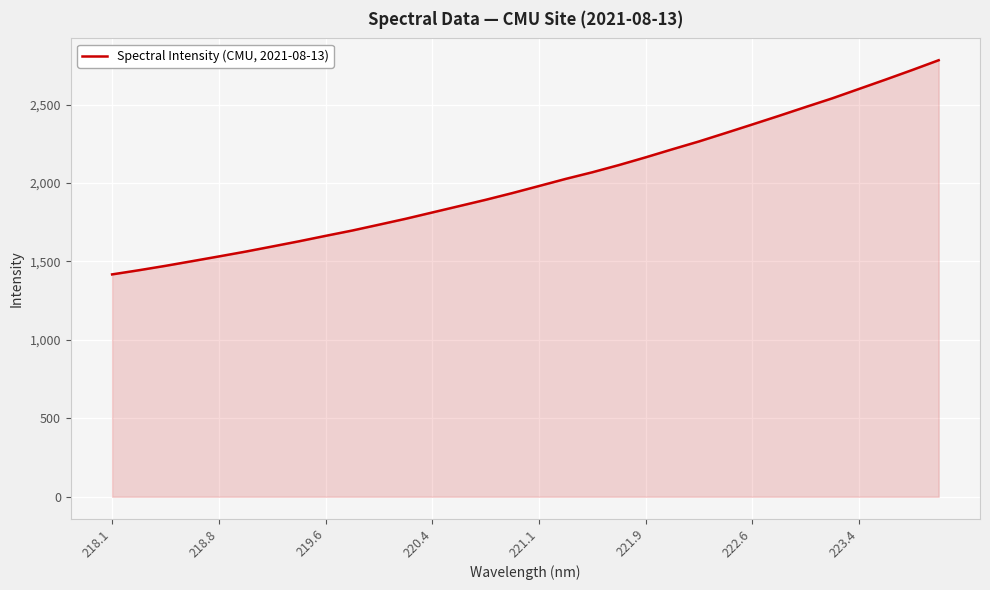

What is the greatest value displayed?

2783.1